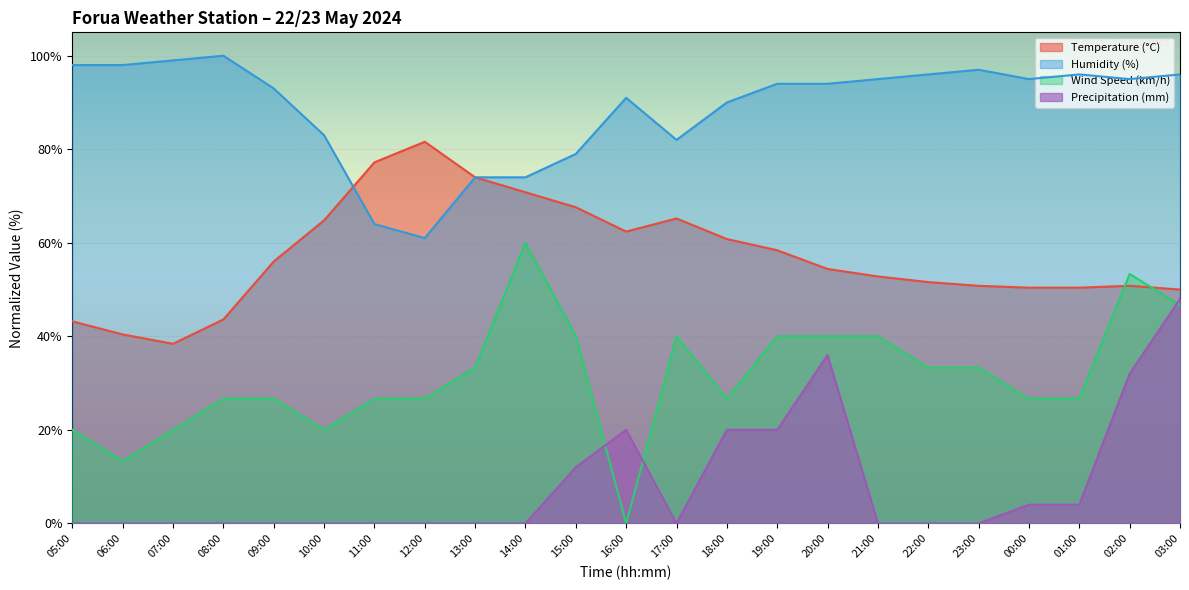

At which label is Humidity (%) closest to 80?

15:00